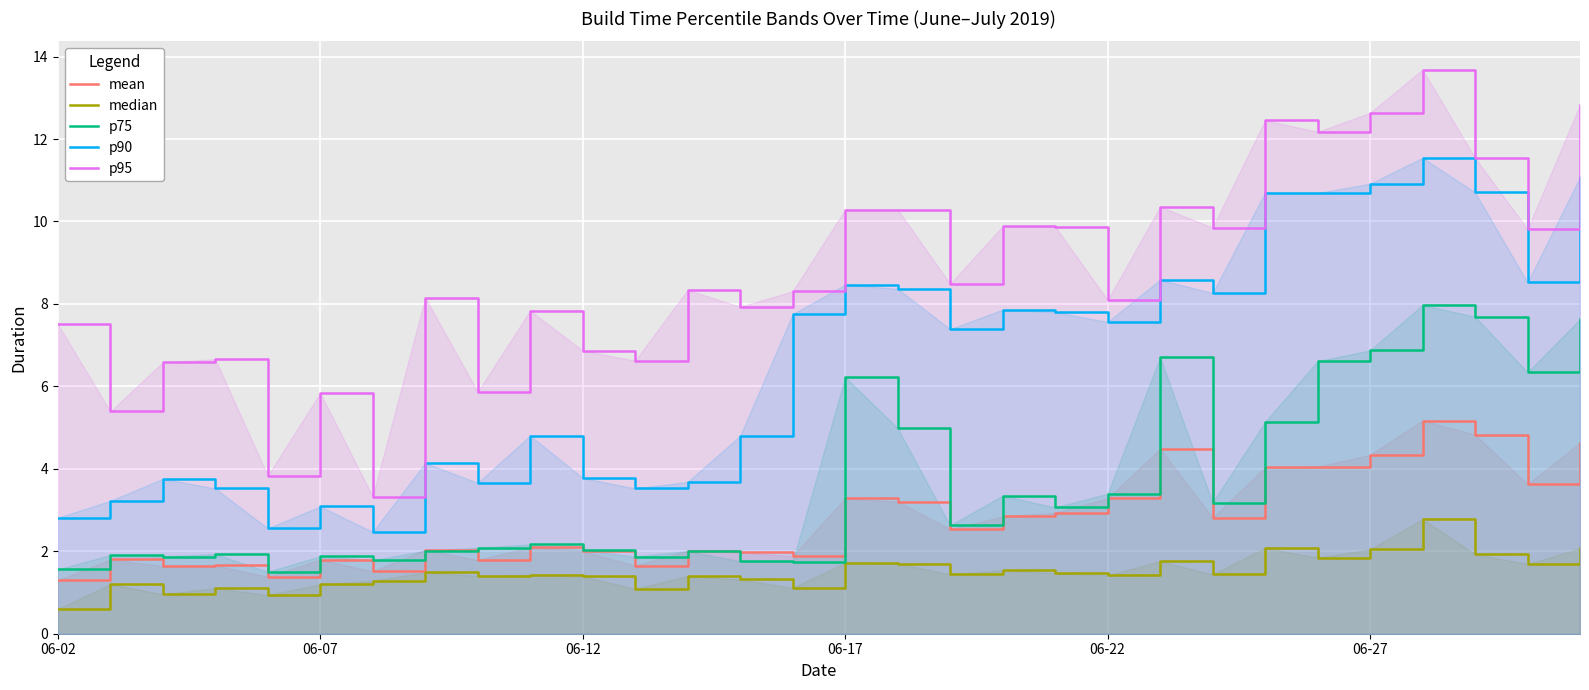

What is the difference between the highest and lowest values at 06-12?

5.5